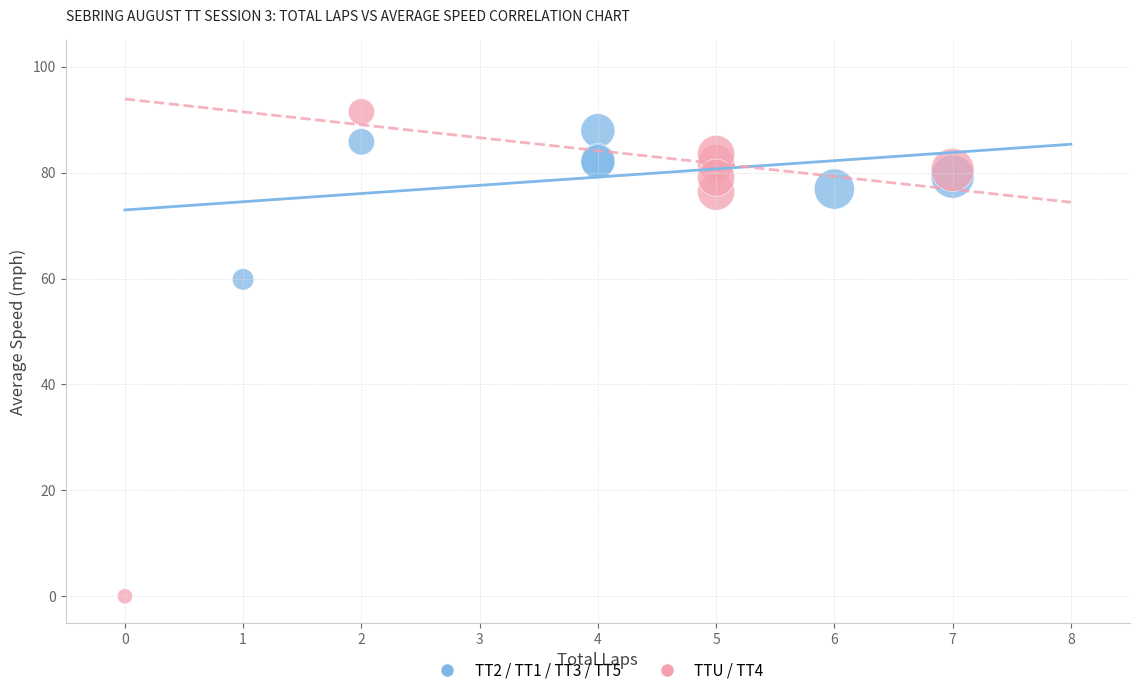

Which series reaches the minimum Y coordinate?

TTU / TT4